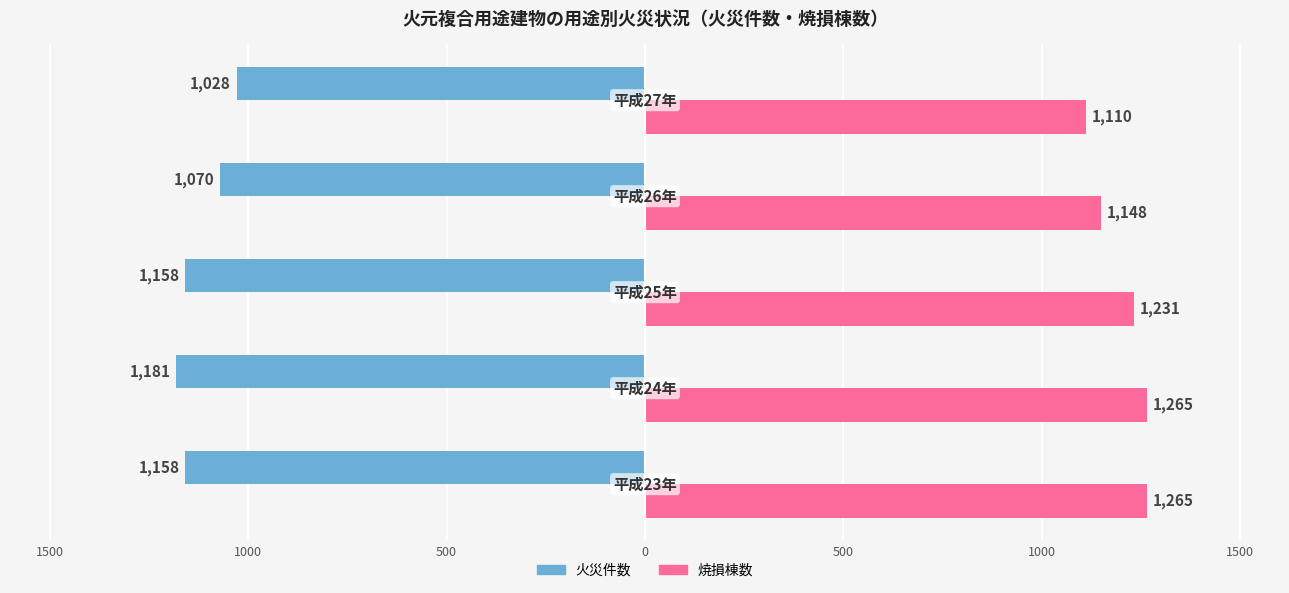

Which series has the largest total across all categories?

焼損棟数